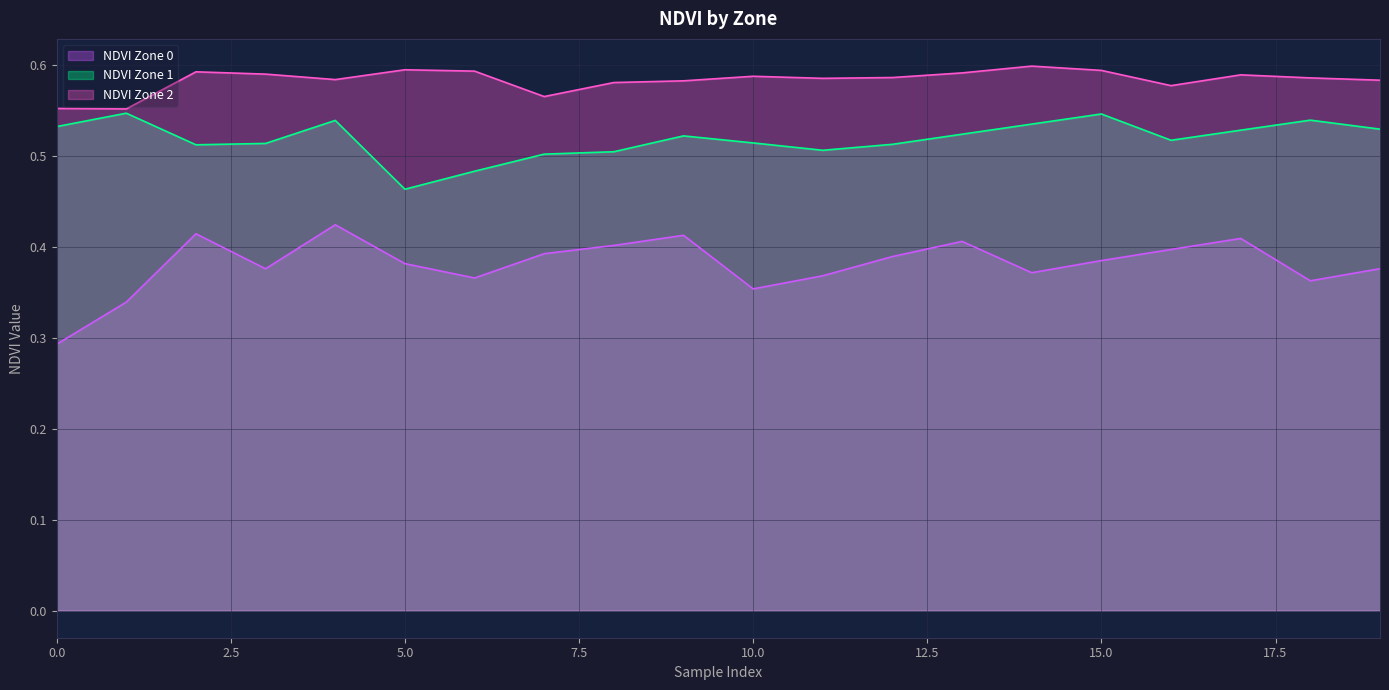

At 6, list the series in order from largest to smallest.

NDVI Zone 2, NDVI Zone 1, NDVI Zone 0